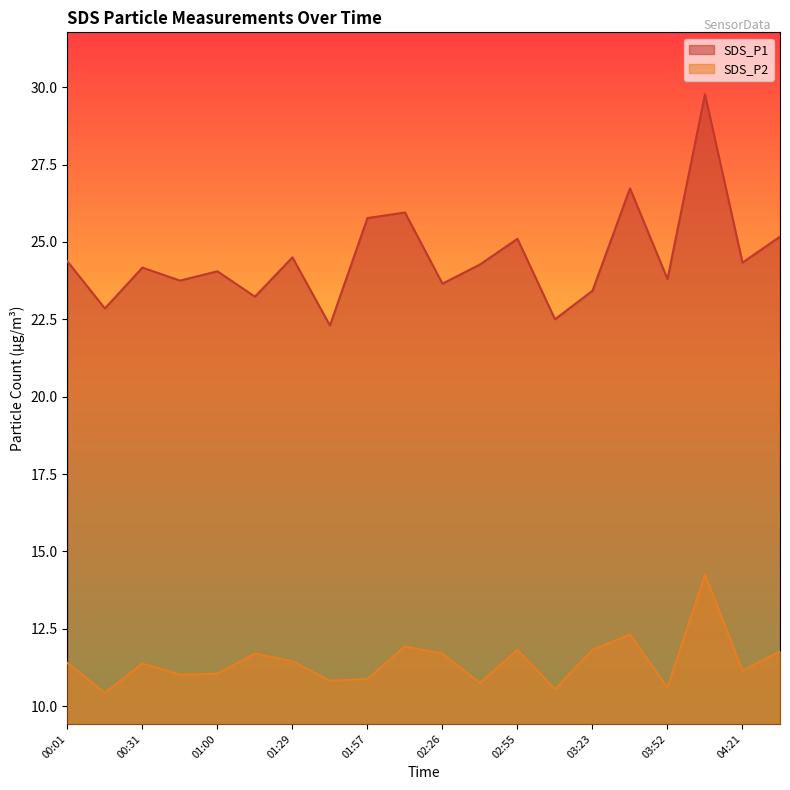

Does the chart display data point markers on the line(s)?

No